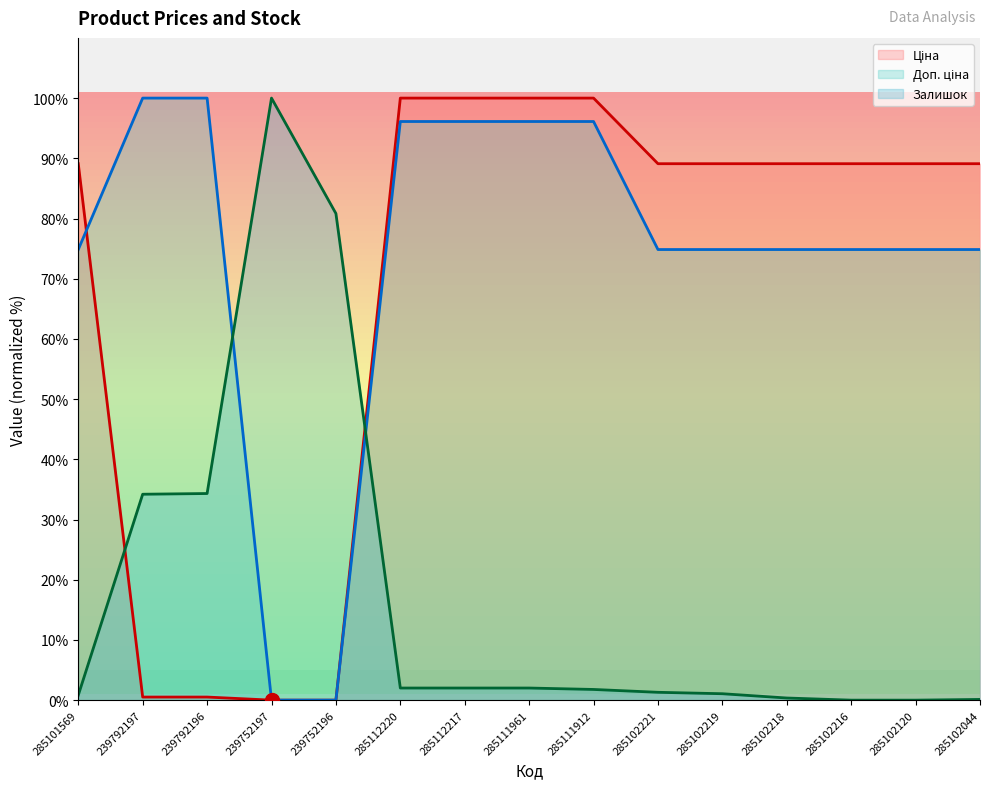

At which label does Доп. ціна reach its peak?

239792197